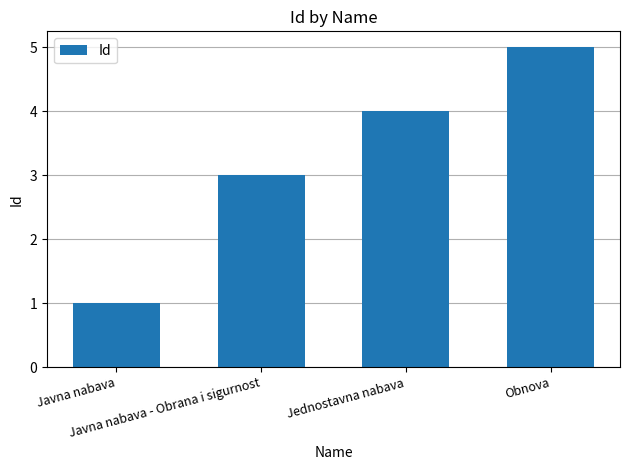

Is it true that the value at Obnova is 5?

True